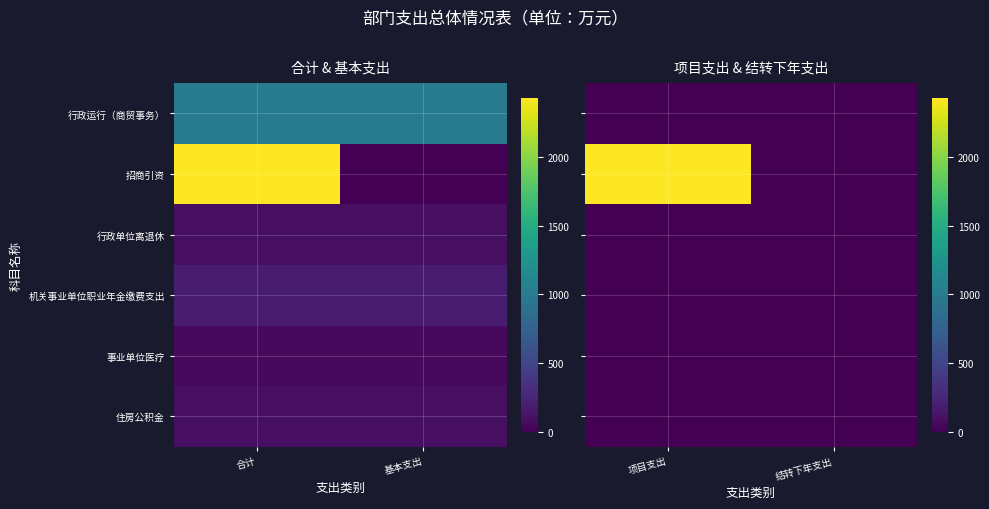

Which series has the largest range (max minus min)?

招商引资